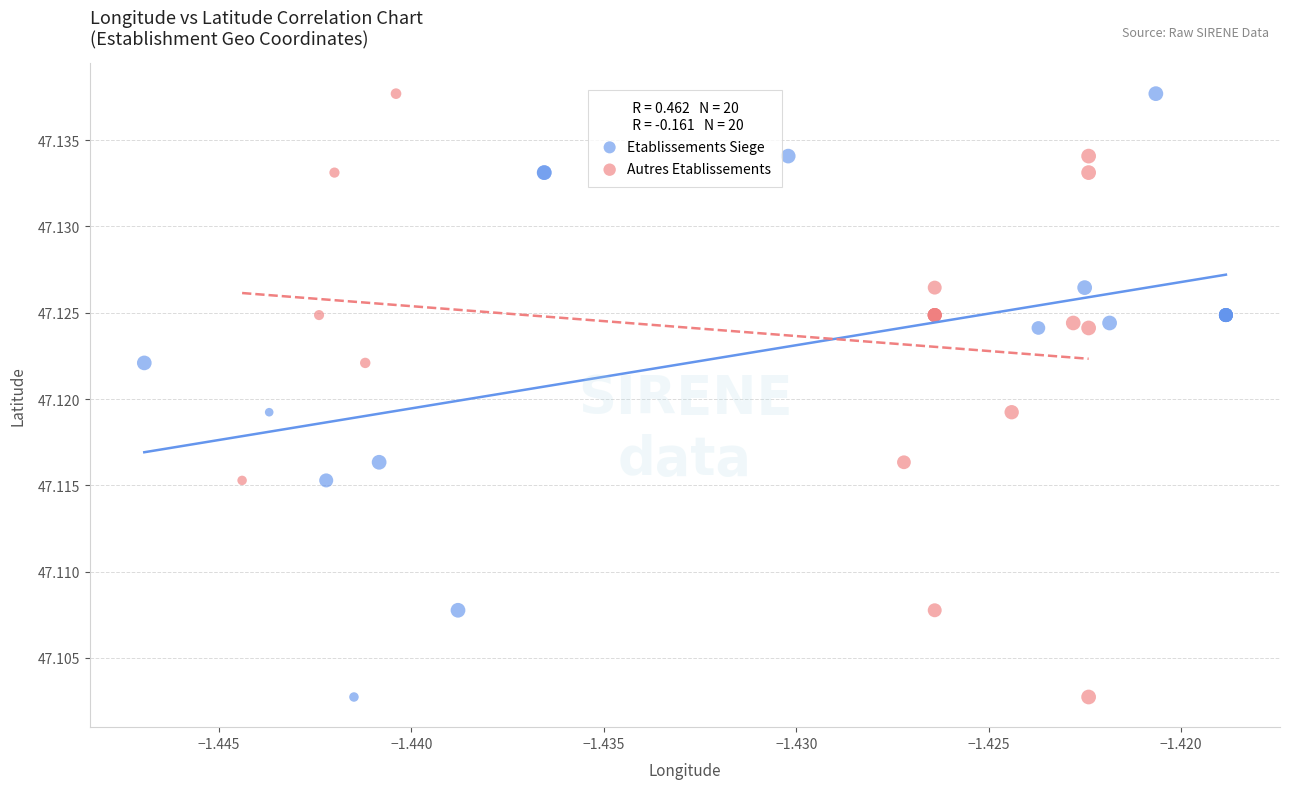

What are all the series names shown in the legend?

Etablissements Siege, Autres Etablissements